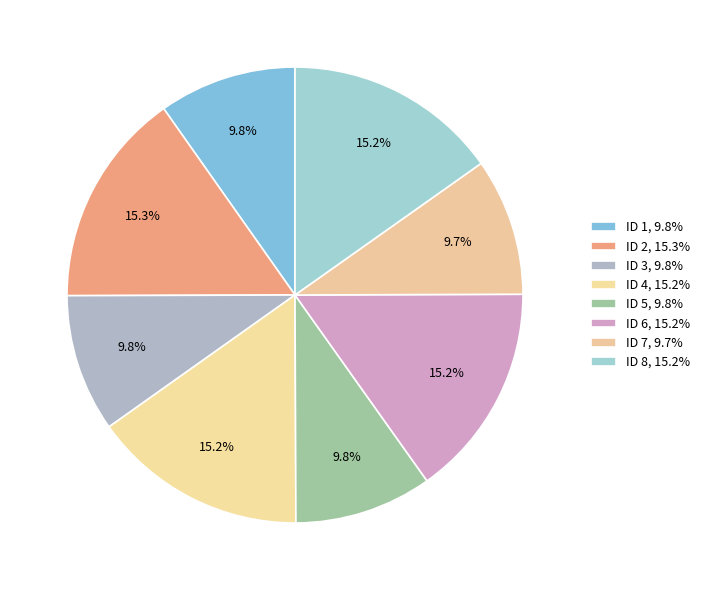

Count the number of slices in the pie.

8